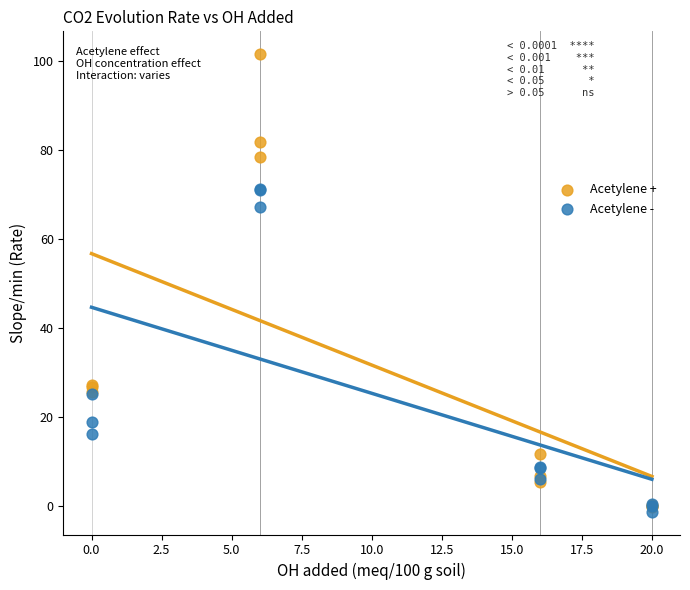

Which series has the widest spread of Y values?

Acetylene +